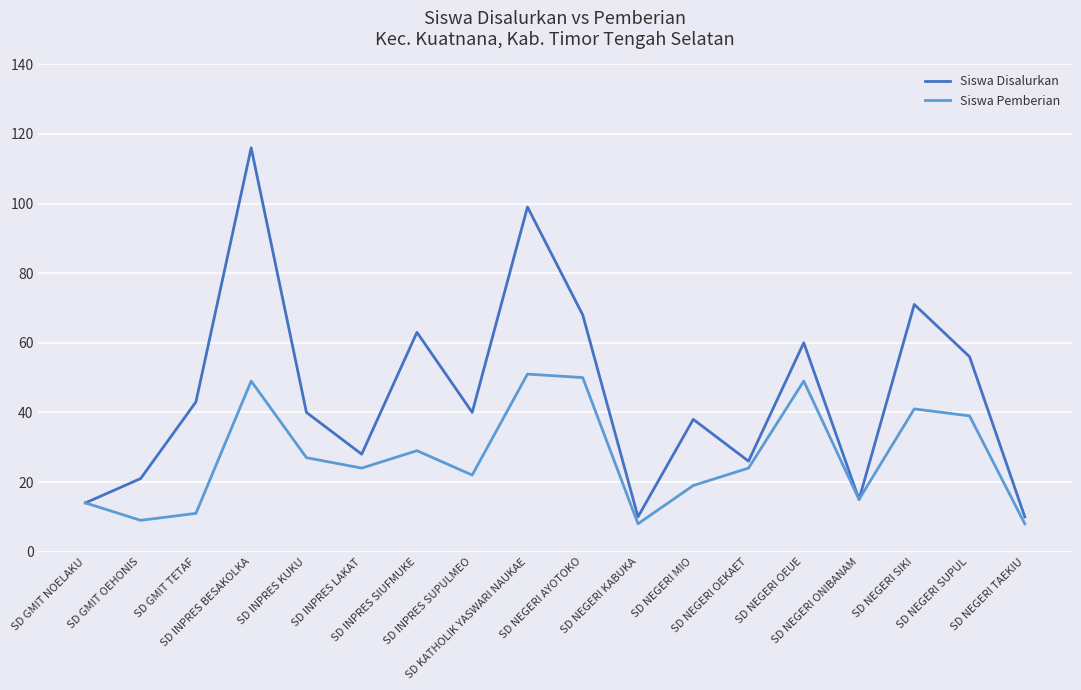

List the series in order of their overall mean, highest first.

Siswa Disalurkan, Siswa Pemberian